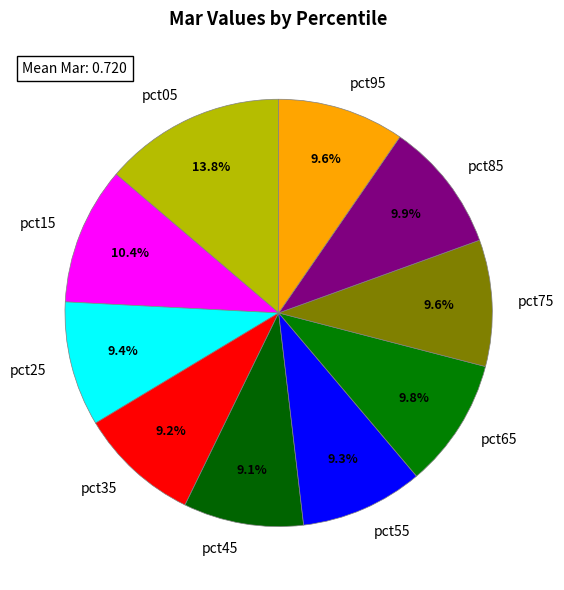

To the nearest percent, what is the average slice percentage?

10%